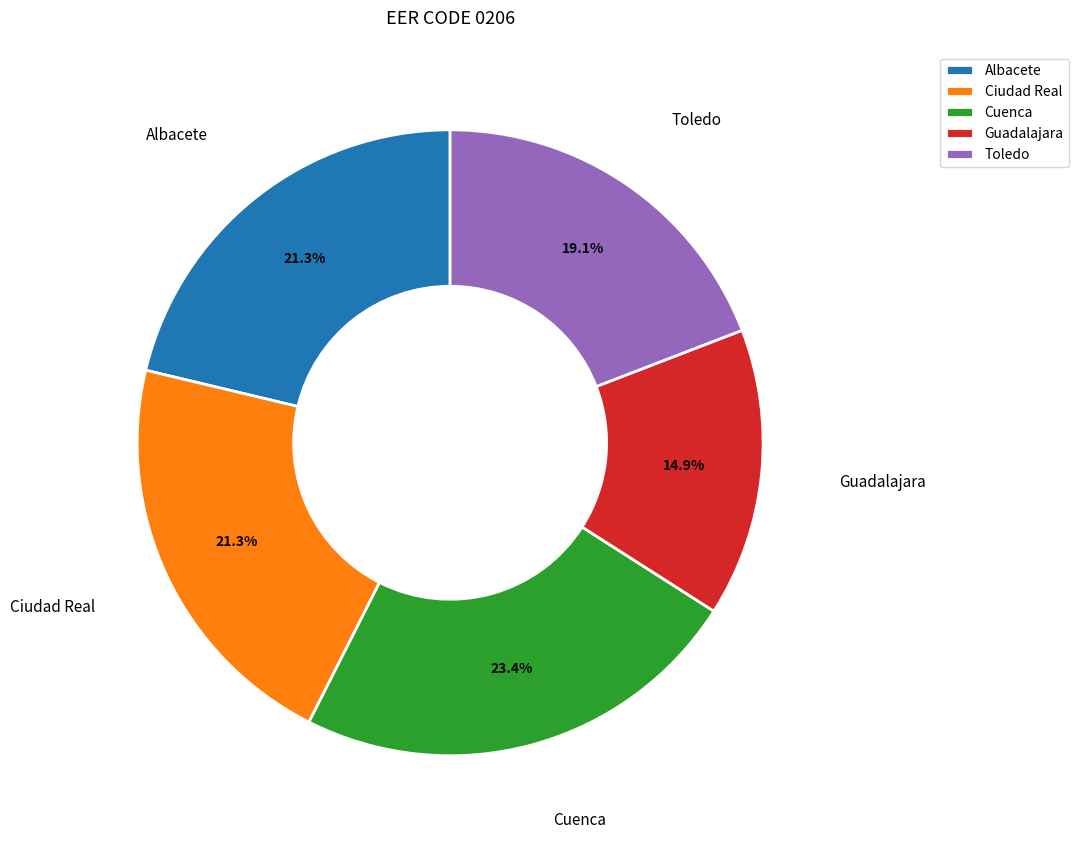

What percentage is NOT represented by Cuenca?

76.6%